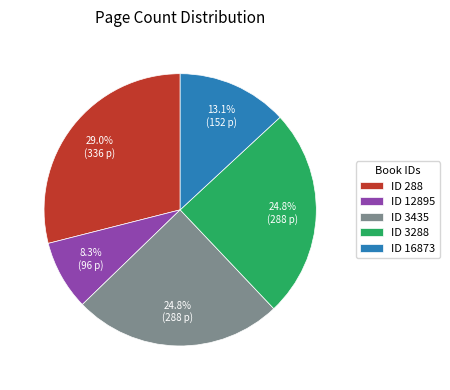

Approximately how many times larger is the value at ID 288 compared to ID 16873?

2.2